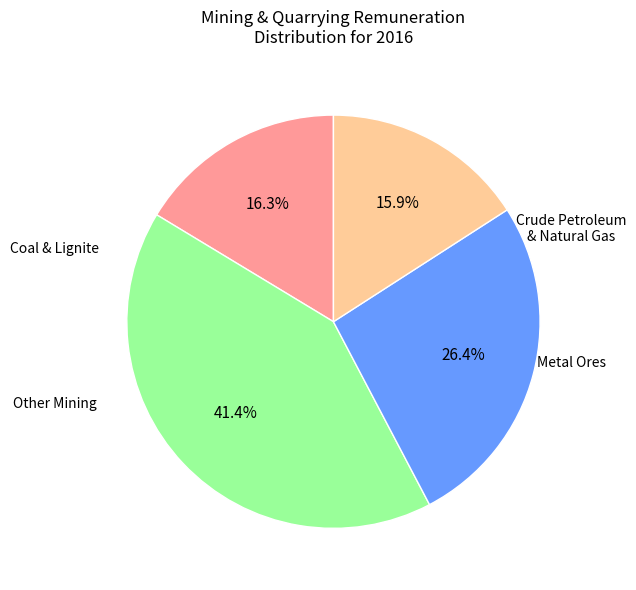

Is there a majority slice in this chart?

No